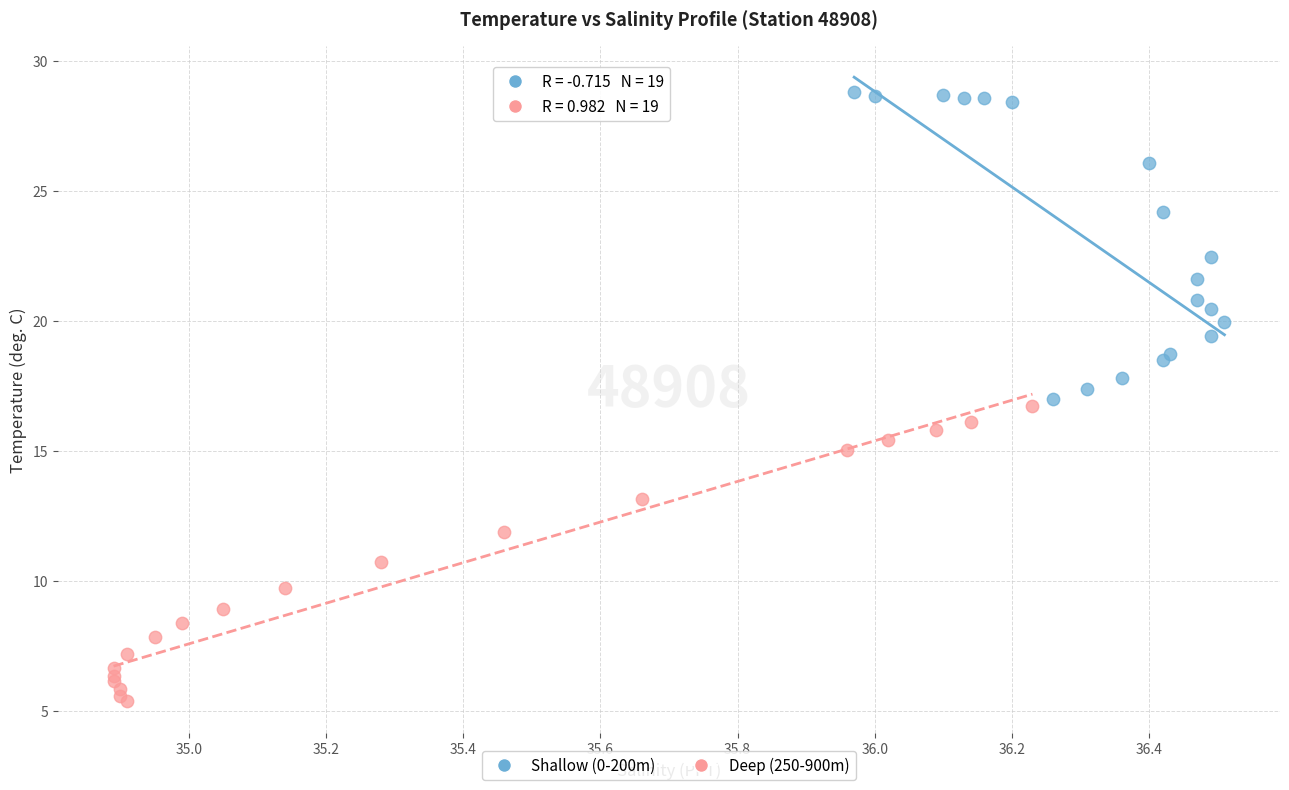

Which series has the largest Y range (max minus min)?

Shallow (0-200m)